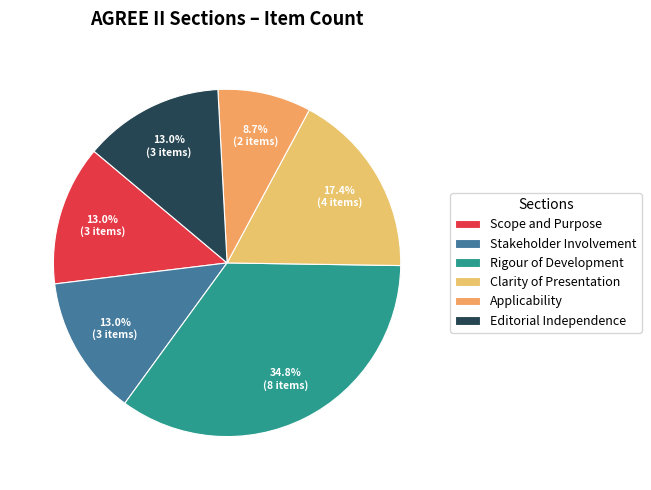

True or false: Stakeholder Involvement accounts for 13% of the total.

True